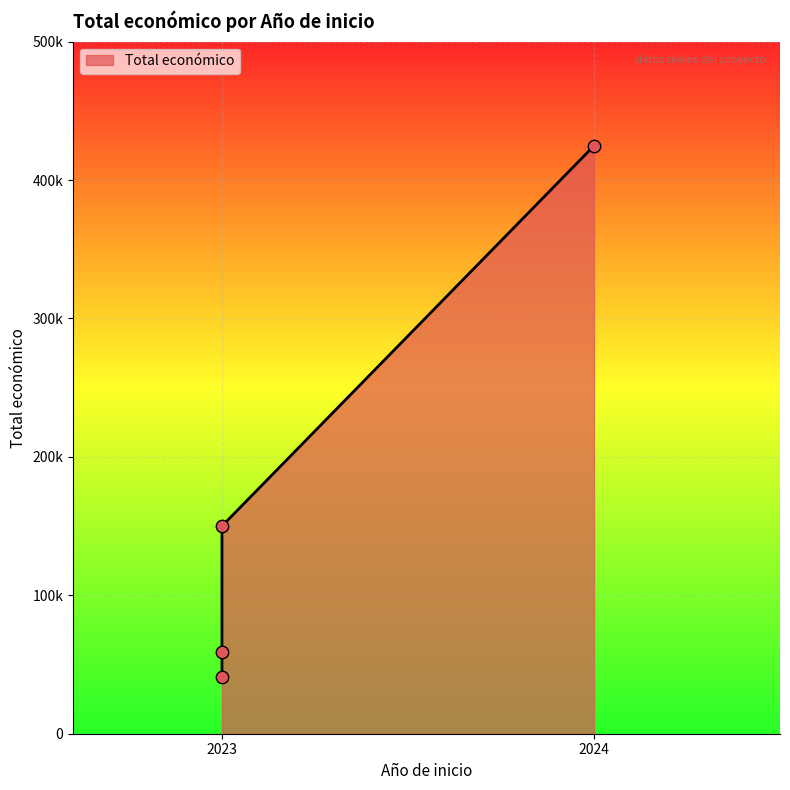

Which has a higher value, 2023 or 2023?

2023